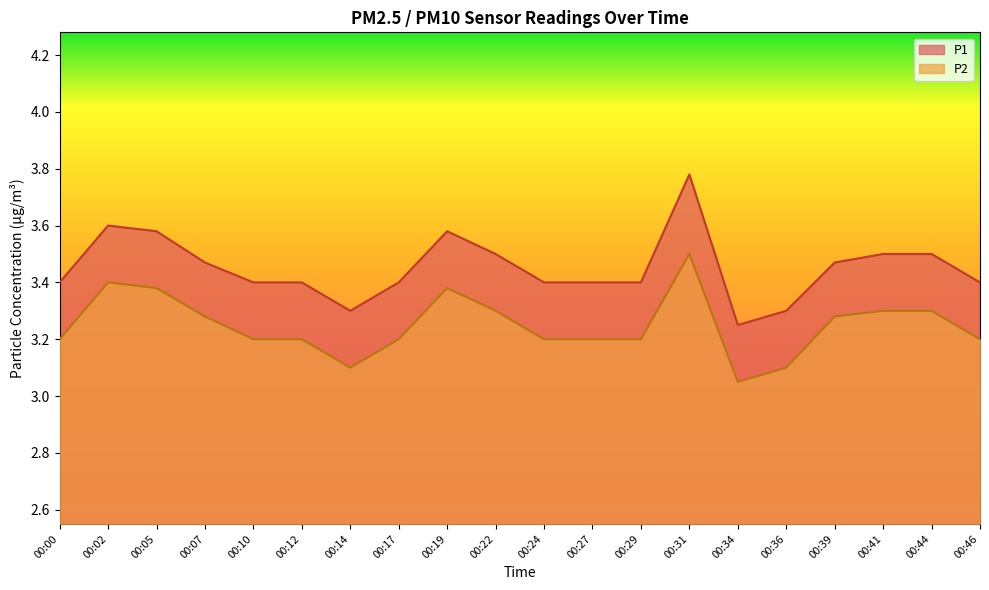

What is the total value across all series at 00:46?

6.6